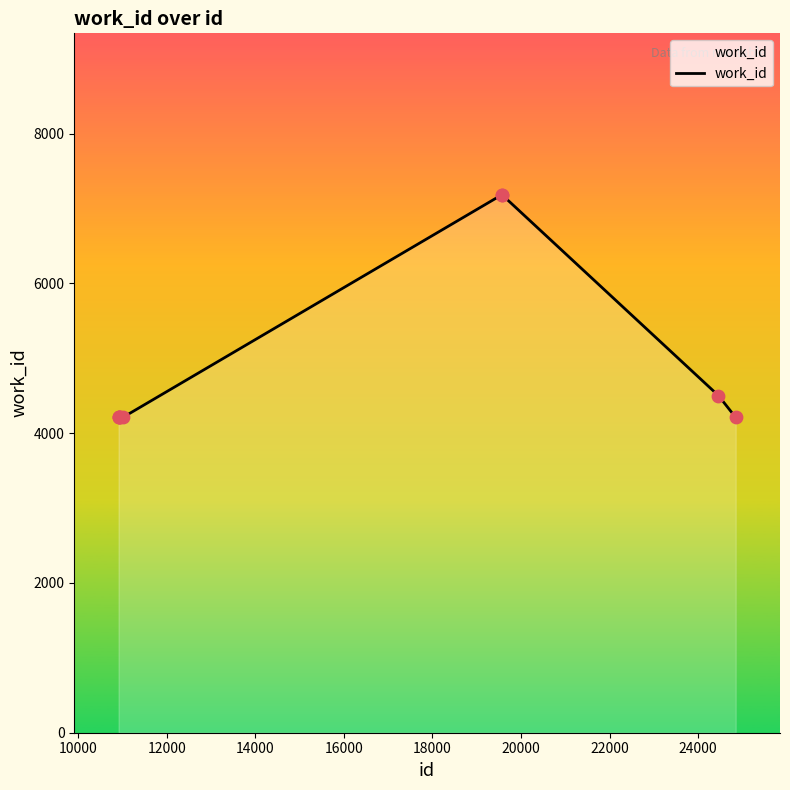

What is the difference between the maximum and minimum values?

2974